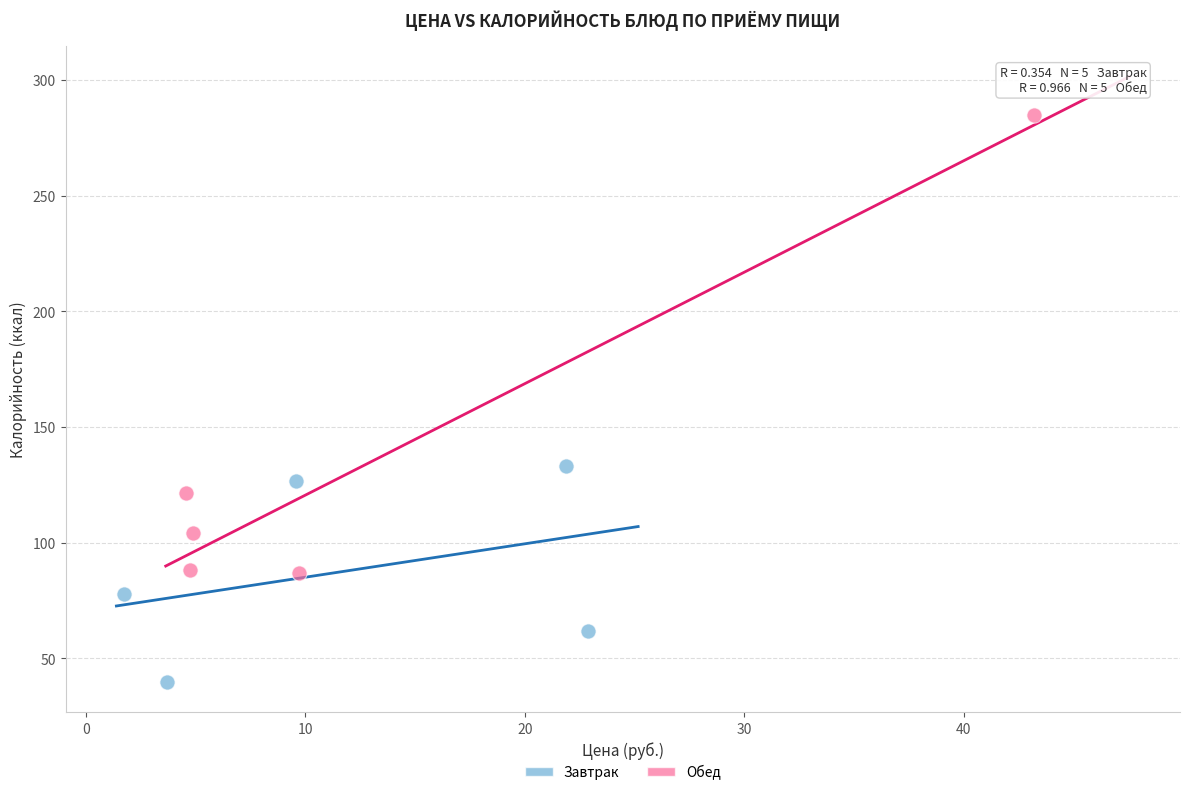

Which series reaches the maximum Y coordinate?

Обед